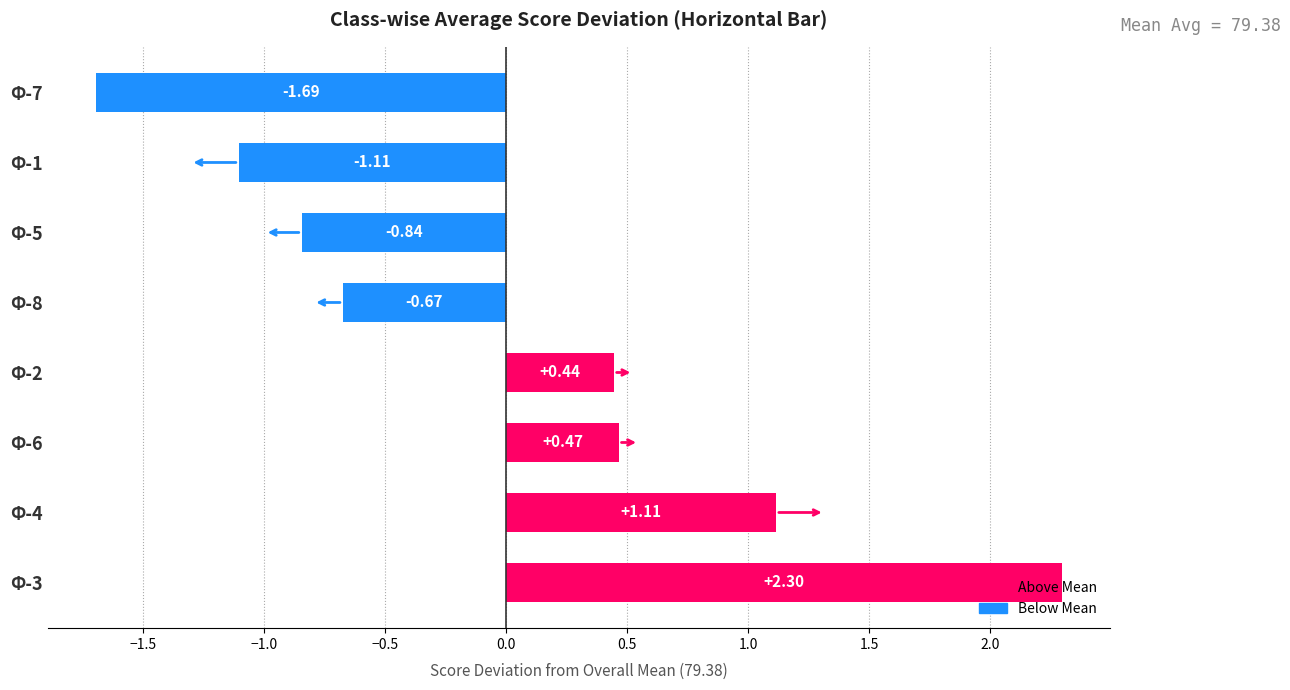

Between Ф-3 and Ф-6, which is larger?

Ф-3